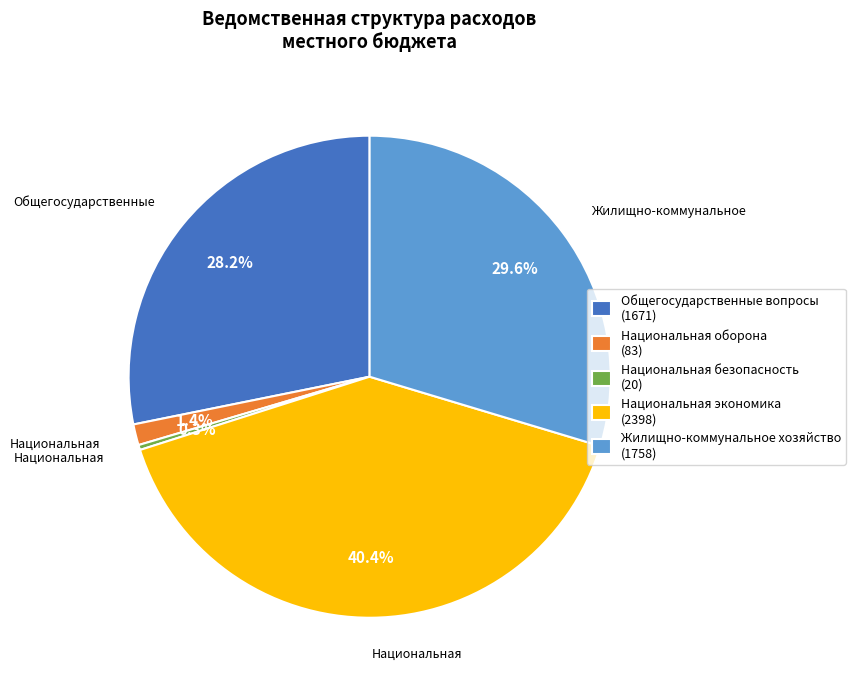

Is there a majority slice in this chart?

No